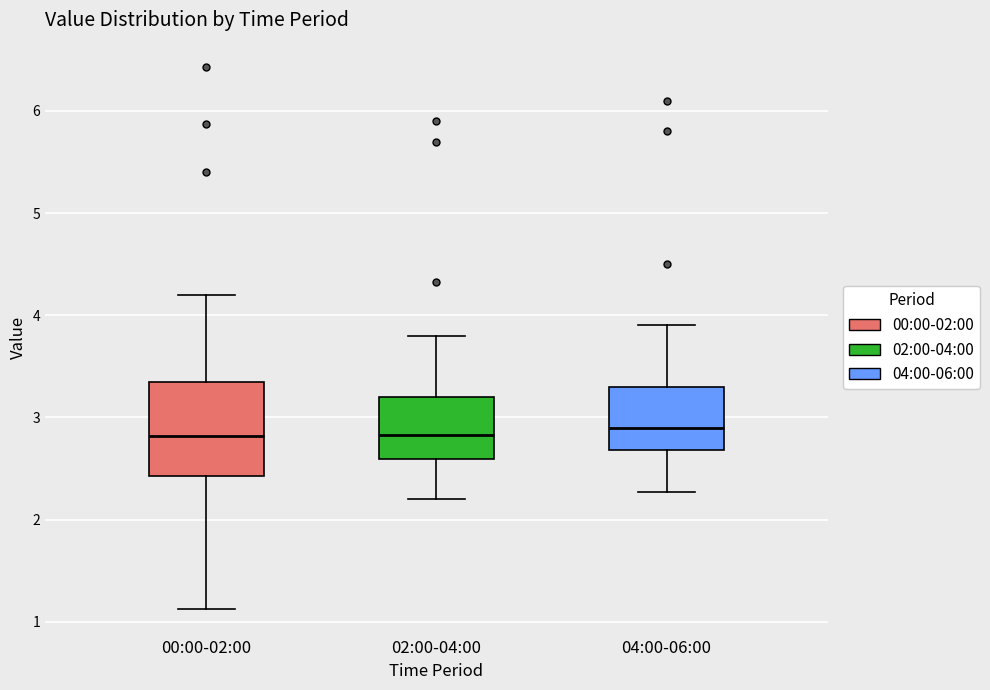

Which box is the tallest, from its lower edge to its upper edge?

00:00-02:00